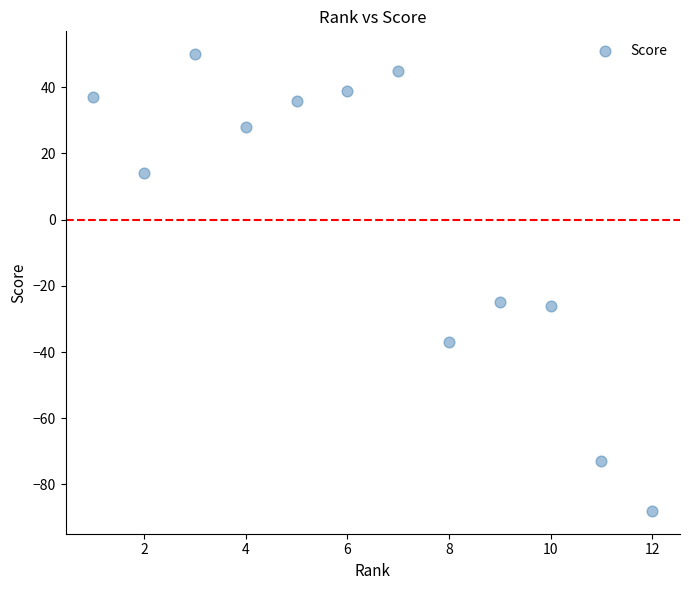

What is the average X value?

6